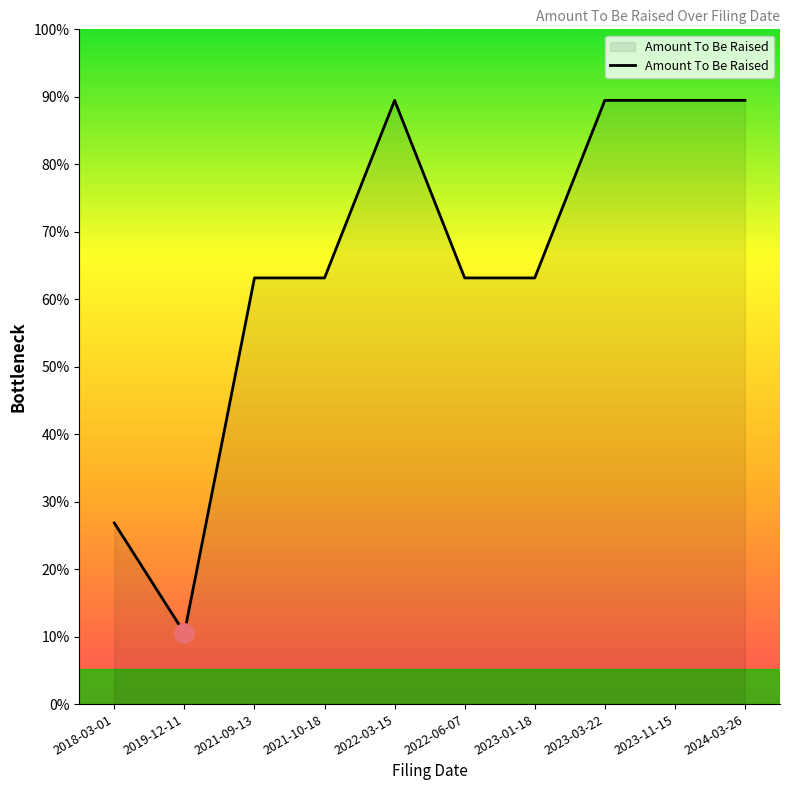

True or false: the data shows 1500000 at 2024-03-26.

True